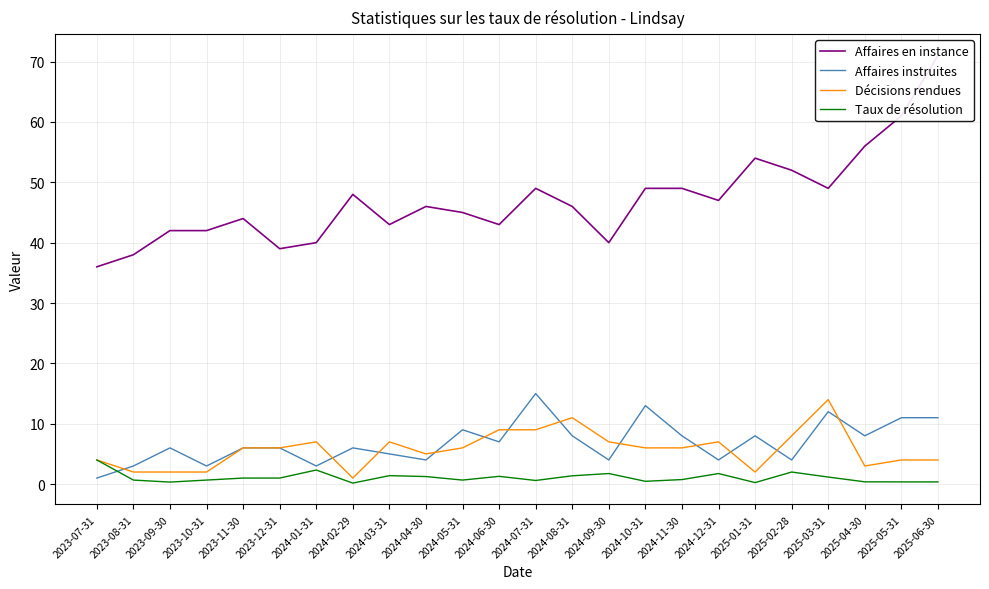

What is the sum of the Taux de résolution values at 2025-01-31 and 2025-05-31?

0.6